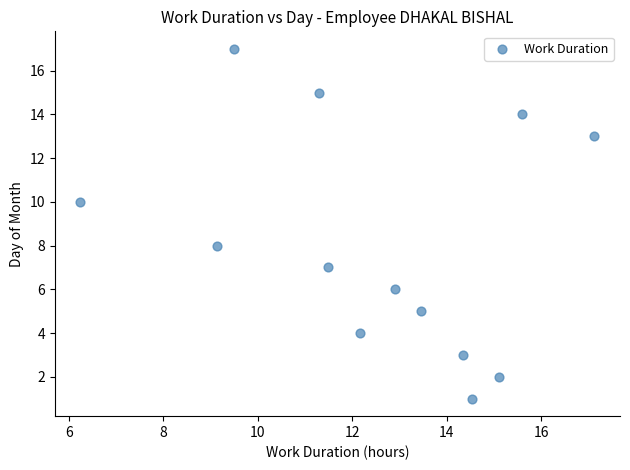

What is the range of Y values (max minus min)?

16